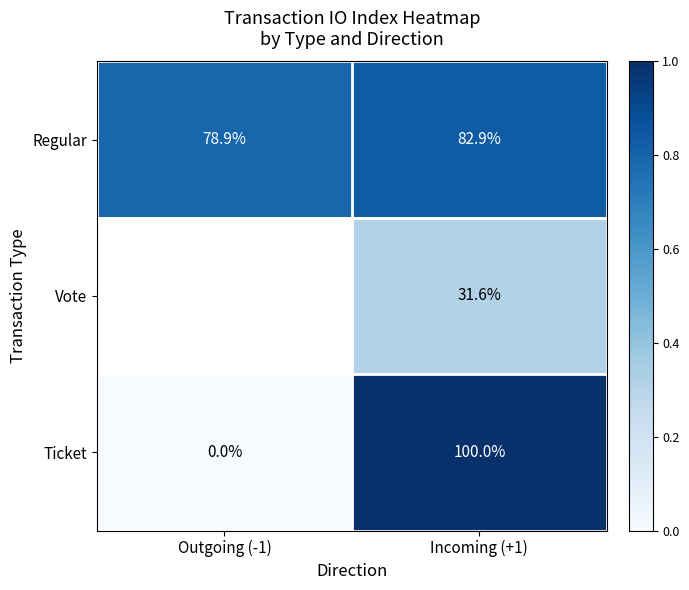

Rank the series at Incoming (+1) from highest to lowest value.

Ticket, Regular, Vote